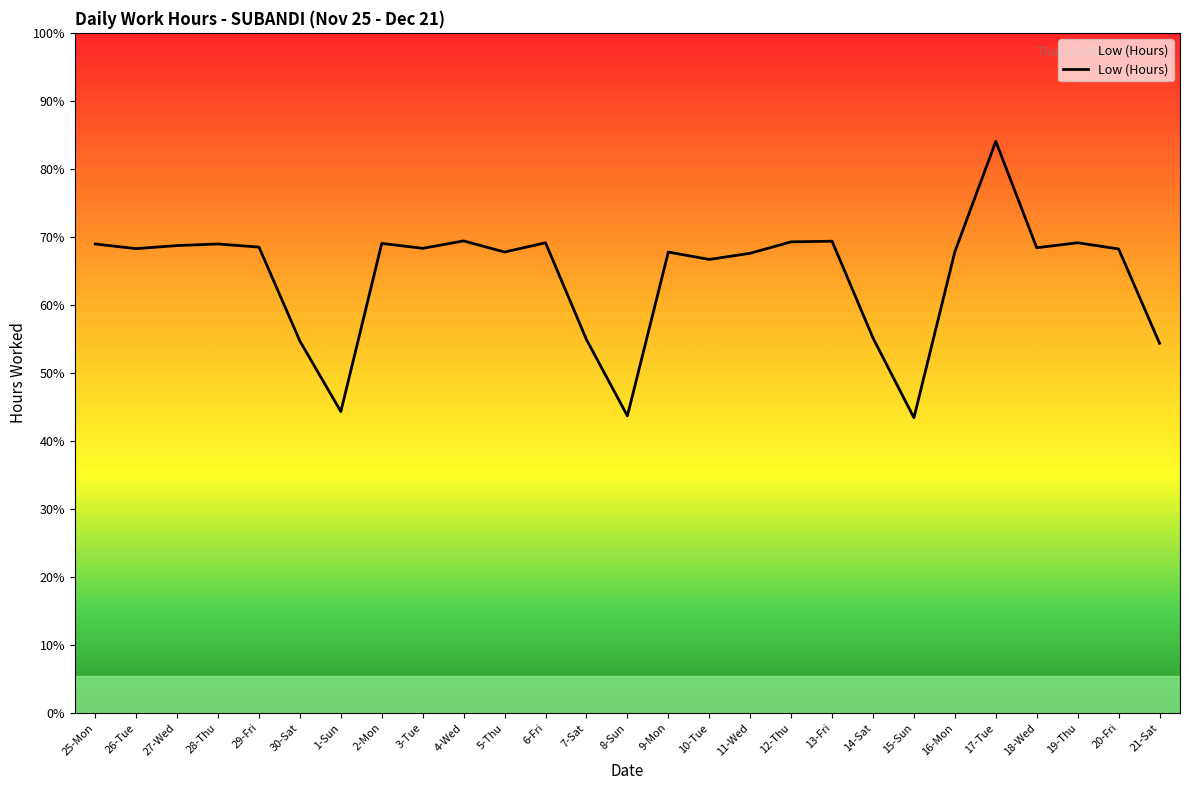

Does the chart have visible grid lines?

No